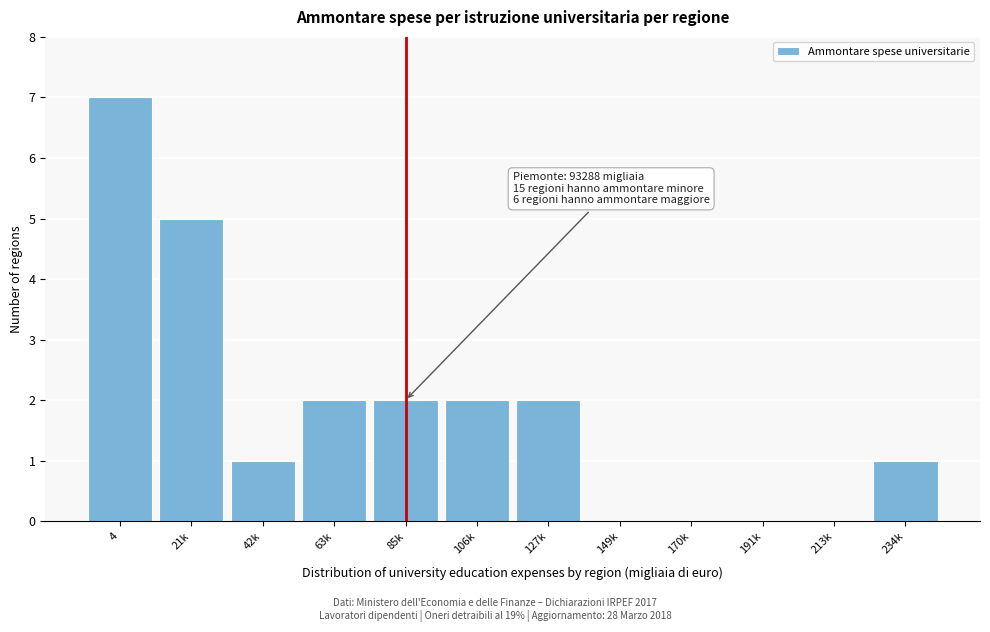

Reading left to right, what are all the values shown in this chart?

4=7	21k=5	42k=1	63k=2	85k=2	106k=2	127k=2	149k=0	170k=0	191k=0	213k=0	234k=1